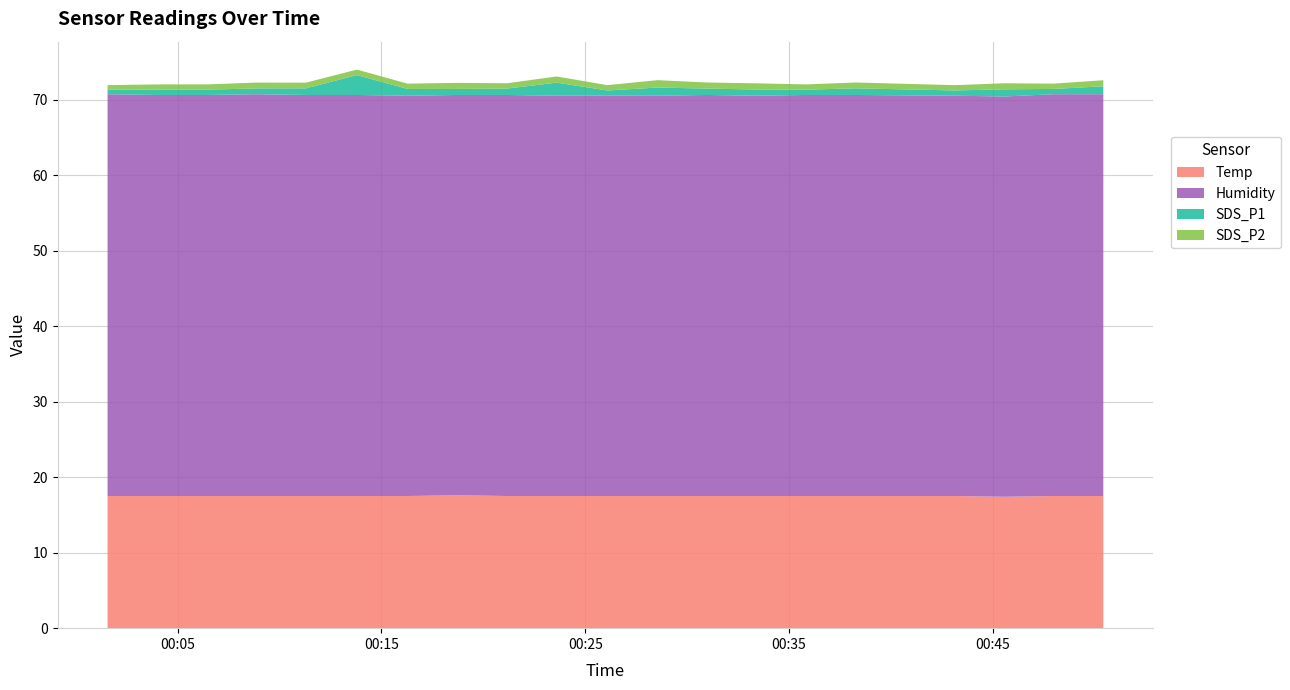

Reading left to right, what are all the values shown in this chart?

Temp: 2023/11/19 00:01:34=17.5	2023/11/19 00:03:59=17.5	2023/11/19 00:06:25=17.5	2023/11/19 00:08:53=17.5	2023/11/19 00:11:18=17.5	2023/11/19 00:13:48=17.5	2023/11/19 00:16:17=17.5	2023/11/19 00:18:43=17.6	2023/11/19 00:21:10=17.5	2023/11/19 00:23:36=17.5	2023/11/19 00:26:05=17.5	2023/11/19 00:28:33=17.5	2023/11/19 00:30:59=17.5	2023/11/19 00:33:24=17.5	2023/11/19 00:35:50=17.5	2023/11/19 00:38:16=17.5	2023/11/19 00:43:08=17.5	2023/11/19 00:45:34=17.4	2023/11/19 00:47:59=17.5	2023/11/19 00:50:25=17.5
Humidity: 2023/11/19 00:01:34=53.2	2023/11/19 00:03:59=53.1	2023/11/19 00:06:25=53.1	2023/11/19 00:08:53=53.2	2023/11/19 00:11:18=53.1	2023/11/19 00:13:48=53.1	2023/11/19 00:16:17=53.0	2023/11/19 00:18:43=53.0	2023/11/19 00:21:10=53.1	2023/11/19 00:23:36=53.0	2023/11/19 00:26:05=53.0	2023/11/19 00:28:33=53.0	2023/11/19 00:30:59=53.1	2023/11/19 00:33:24=53.0	2023/11/19 00:35:50=53.1	2023/11/19 00:38:16=53.1	2023/11/19 00:43:08=53.0	2023/11/19 00:45:34=53.0	2023/11/19 00:47:59=53.2	2023/11/19 00:50:25=53.2
SDS_P1: 2023/11/19 00:01:34=0.6	2023/11/19 00:03:59=0.7	2023/11/19 00:06:25=0.7	2023/11/19 00:08:53=0.8	2023/11/19 00:11:18=0.9	2023/11/19 00:13:48=2.6	2023/11/19 00:16:17=0.9	2023/11/19 00:18:43=0.8	2023/11/19 00:21:10=0.8	2023/11/19 00:23:36=1.7	2023/11/19 00:26:05=0.7	2023/11/19 00:28:33=1.1	2023/11/19 00:30:59=0.8	2023/11/19 00:33:24=0.8	2023/11/19 00:35:50=0.7	2023/11/19 00:38:16=0.9	2023/11/19 00:43:08=0.7	2023/11/19 00:45:34=0.9	2023/11/19 00:47:59=0.7	2023/11/19 00:50:25=1.1
SDS_P2: 2023/11/19 00:01:34=0.6	2023/11/19 00:03:59=0.7	2023/11/19 00:06:25=0.7	2023/11/19 00:08:53=0.8	2023/11/19 00:11:18=0.8	2023/11/19 00:13:48=0.7	2023/11/19 00:16:17=0.7	2023/11/19 00:18:43=0.8	2023/11/19 00:21:10=0.7	2023/11/19 00:23:36=0.8	2023/11/19 00:26:05=0.7	2023/11/19 00:28:33=1.0	2023/11/19 00:30:59=0.8	2023/11/19 00:33:24=0.8	2023/11/19 00:35:50=0.7	2023/11/19 00:38:16=0.8	2023/11/19 00:43:08=0.7	2023/11/19 00:45:34=0.8	2023/11/19 00:47:59=0.7	2023/11/19 00:50:25=0.8